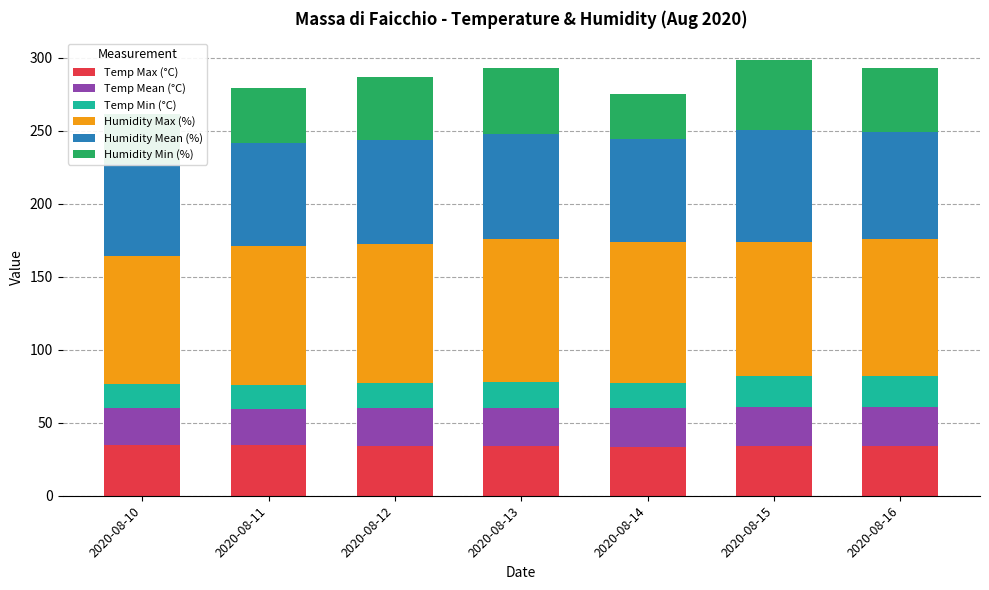

What is the value of the Temp Max (°C) bar at the 7th from the left?

34.0